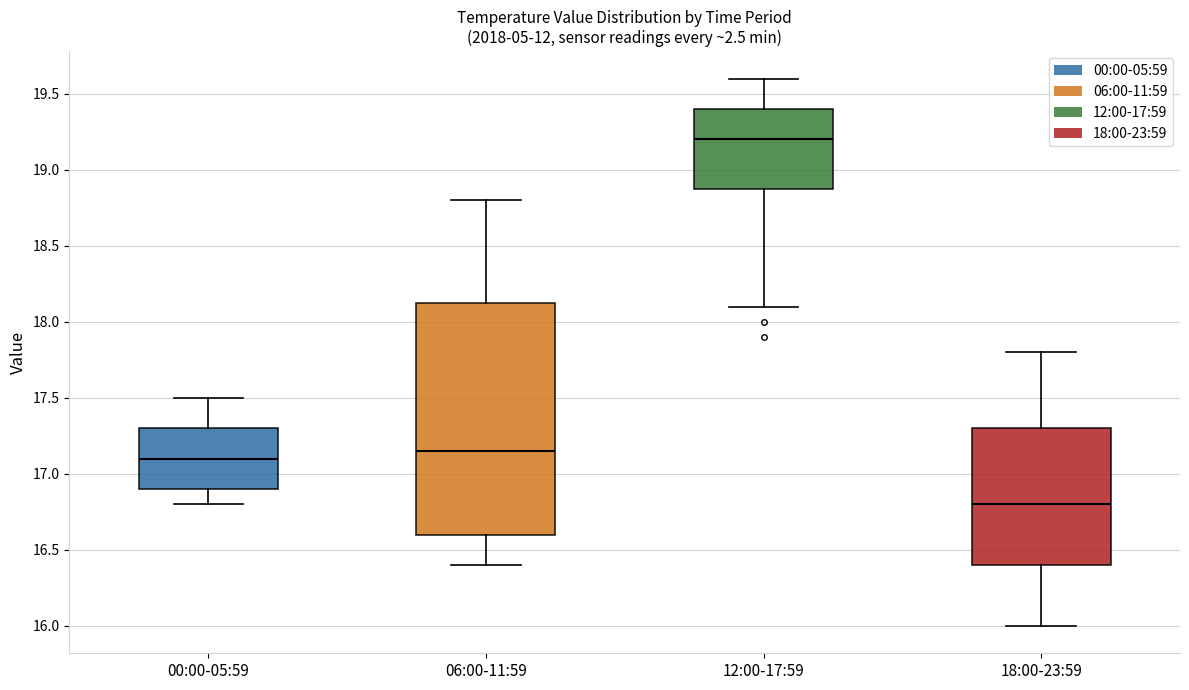

Comparing the boxes themselves (not the whiskers), which one is the tallest?

06:00-11:59